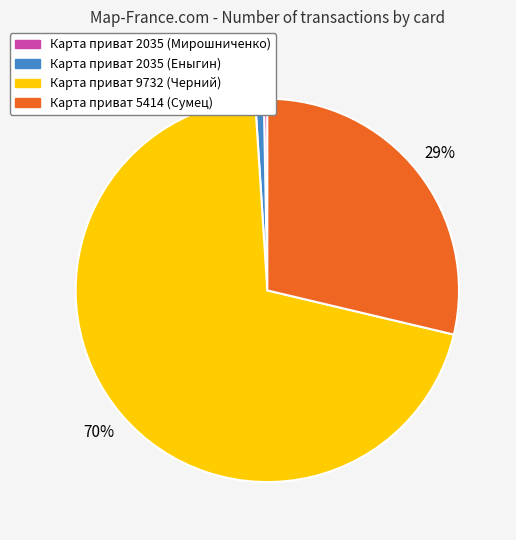

Which slice is the largest?

Карта приват 9732 (Черний)